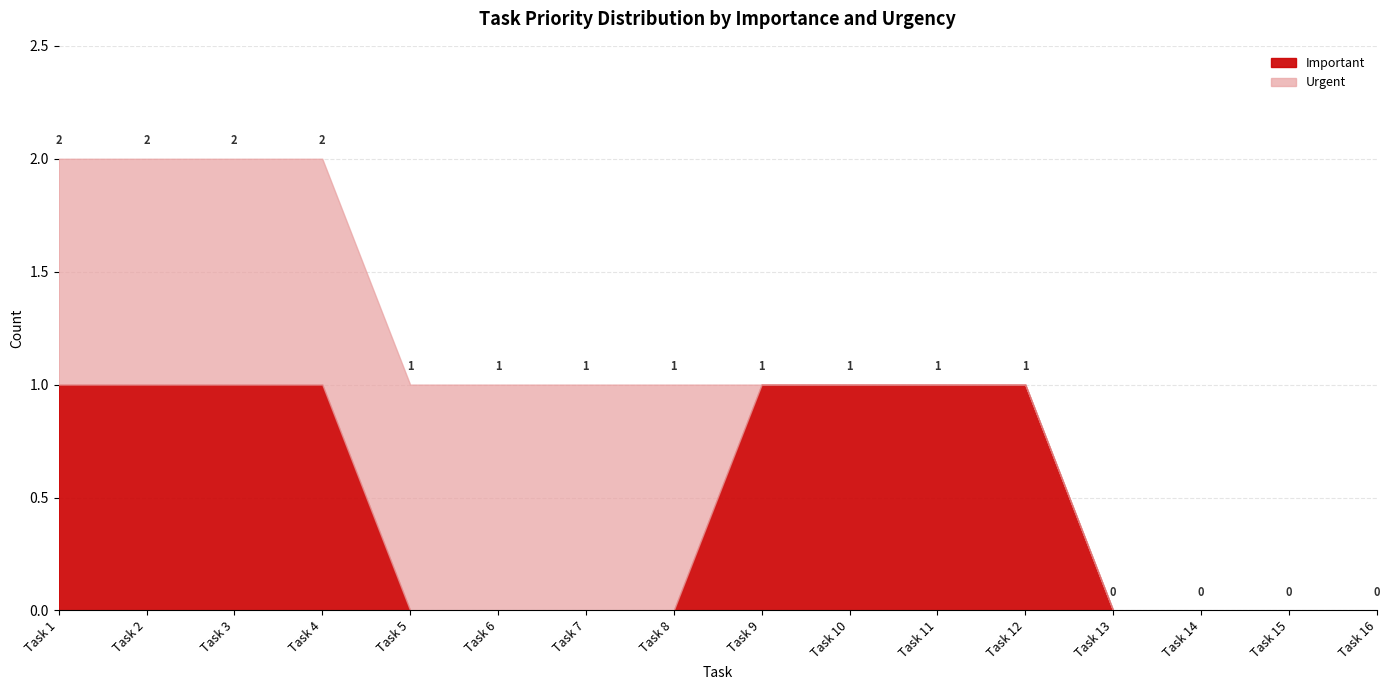

Which has a higher value, Task 1 or Task 10?

Task 1